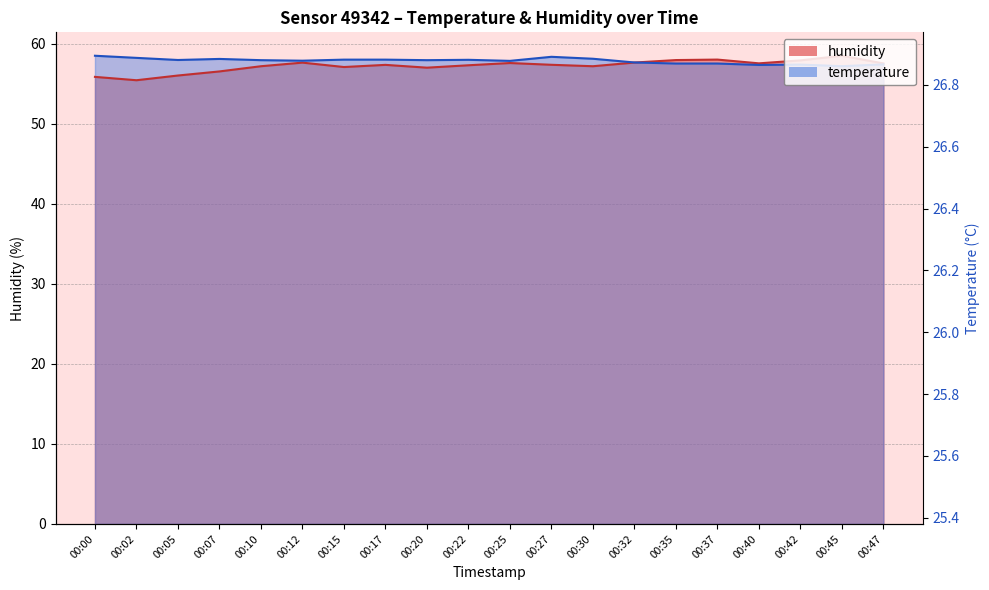

Between 00:22 and 00:15, which is larger?

00:22